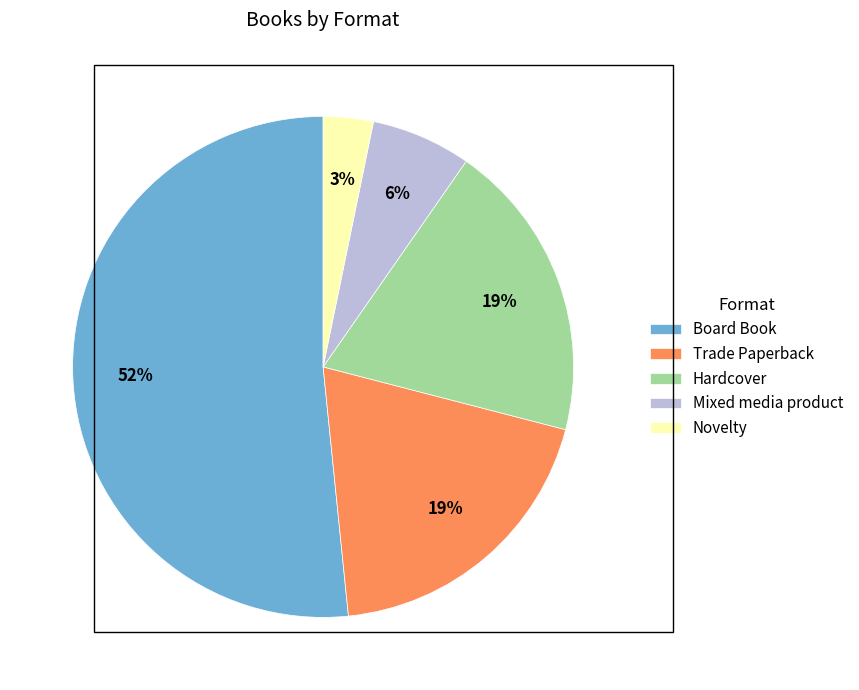

How many segments does this pie chart have?

5